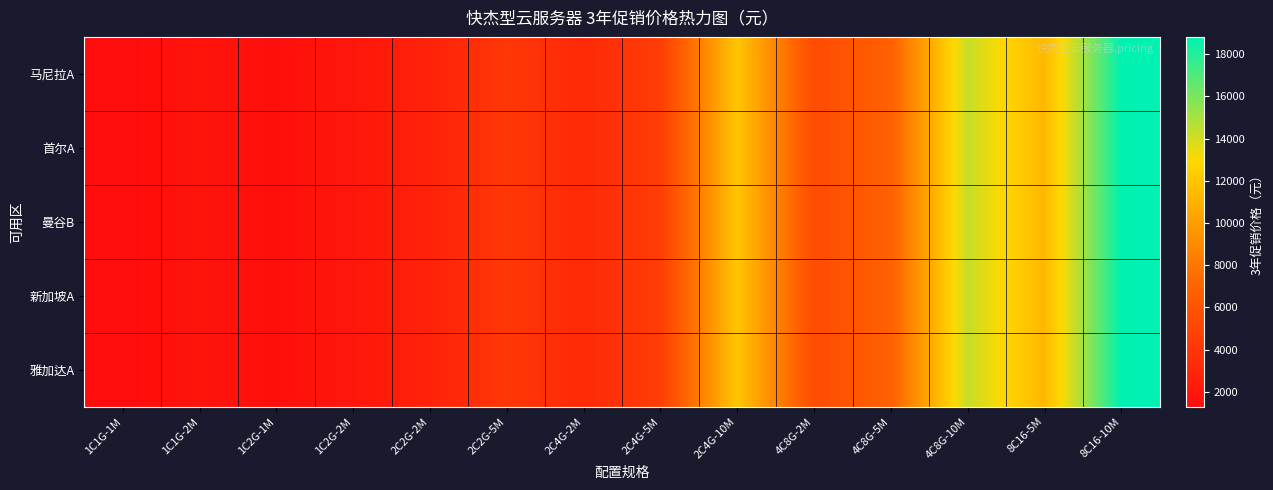

Which category has the highest value across all series?

8C16-10M